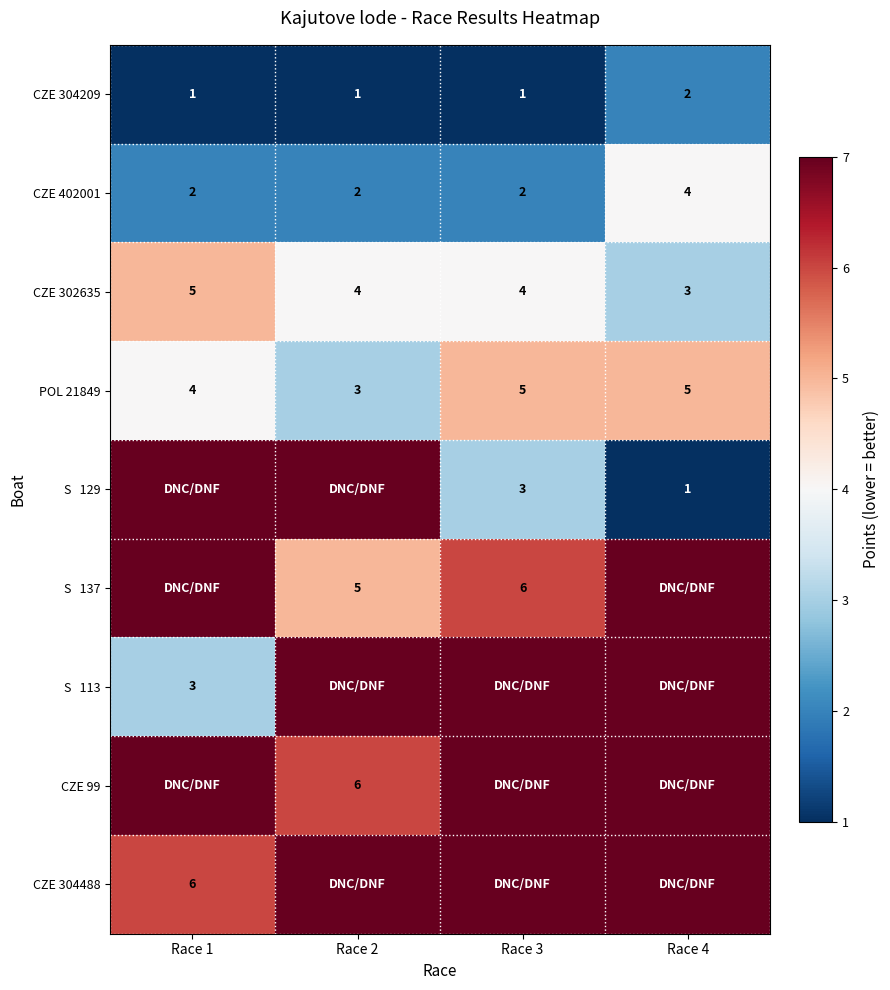

At how many categories does at least one series exceed 3?

4